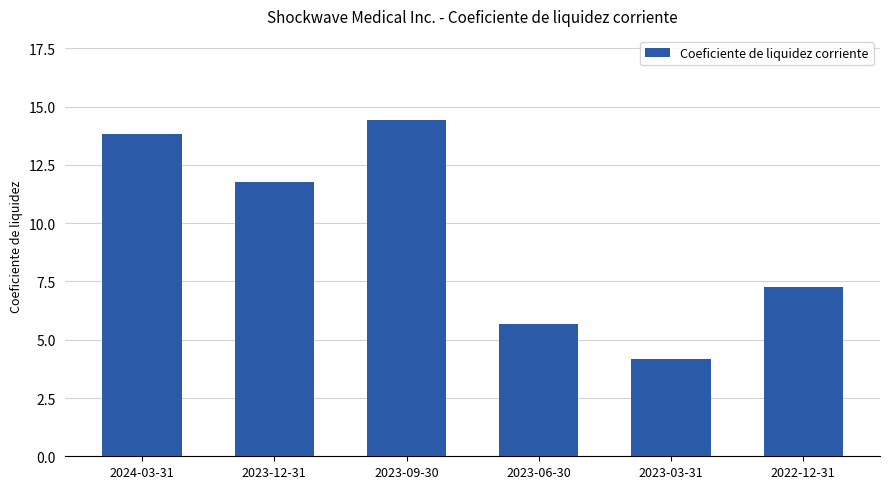

How many values are below 11?

3